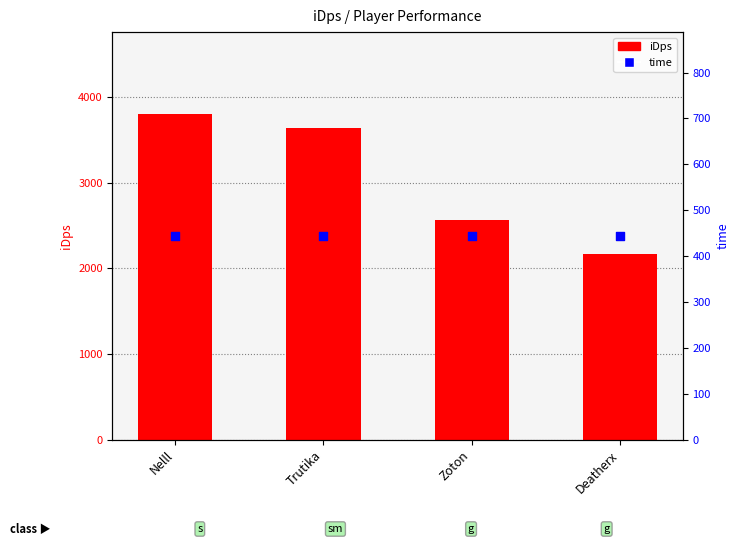

What is the total value across all series at Deatherx?

2615.1